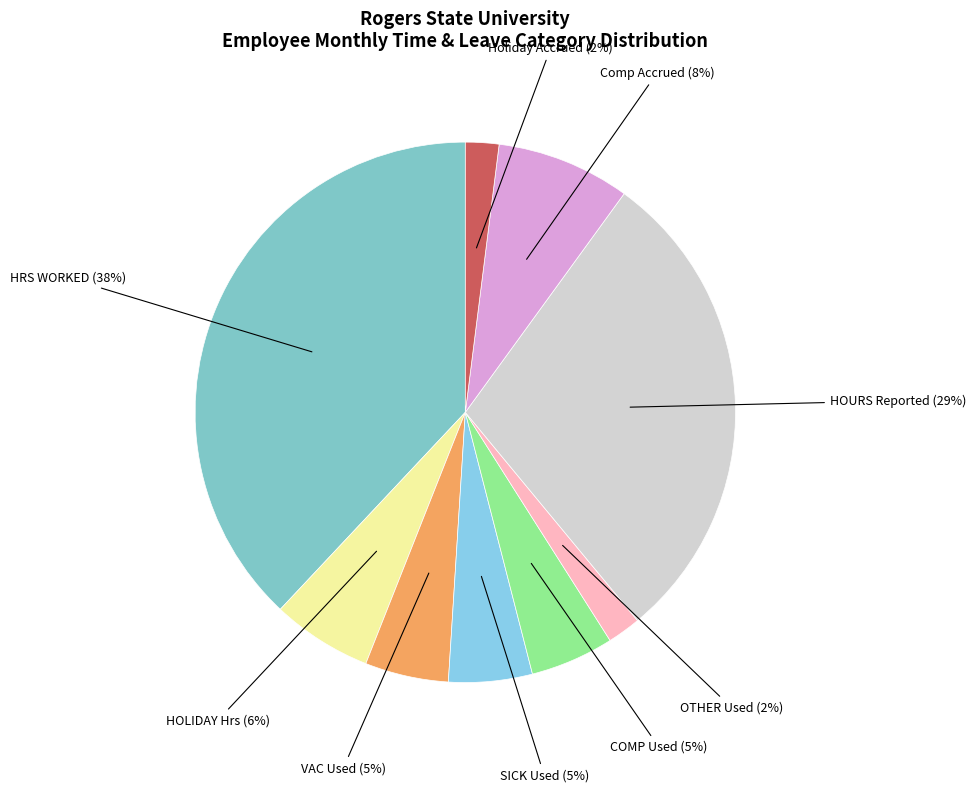

How many segments does this pie chart have?

9